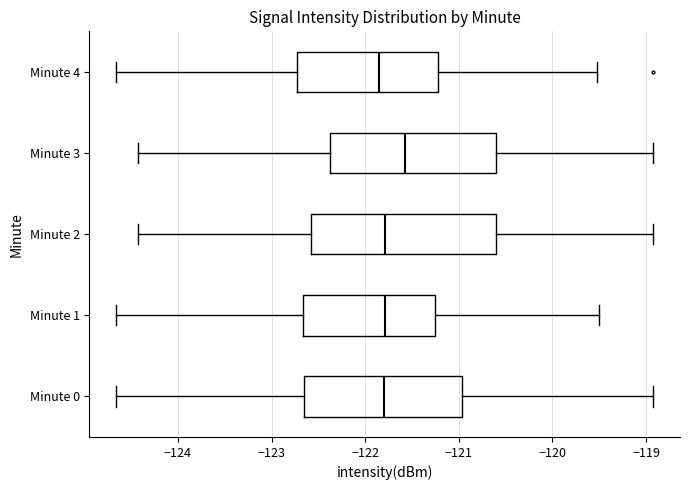

Comparing the boxes themselves (not the whiskers), which one is the widest?

Minute 2